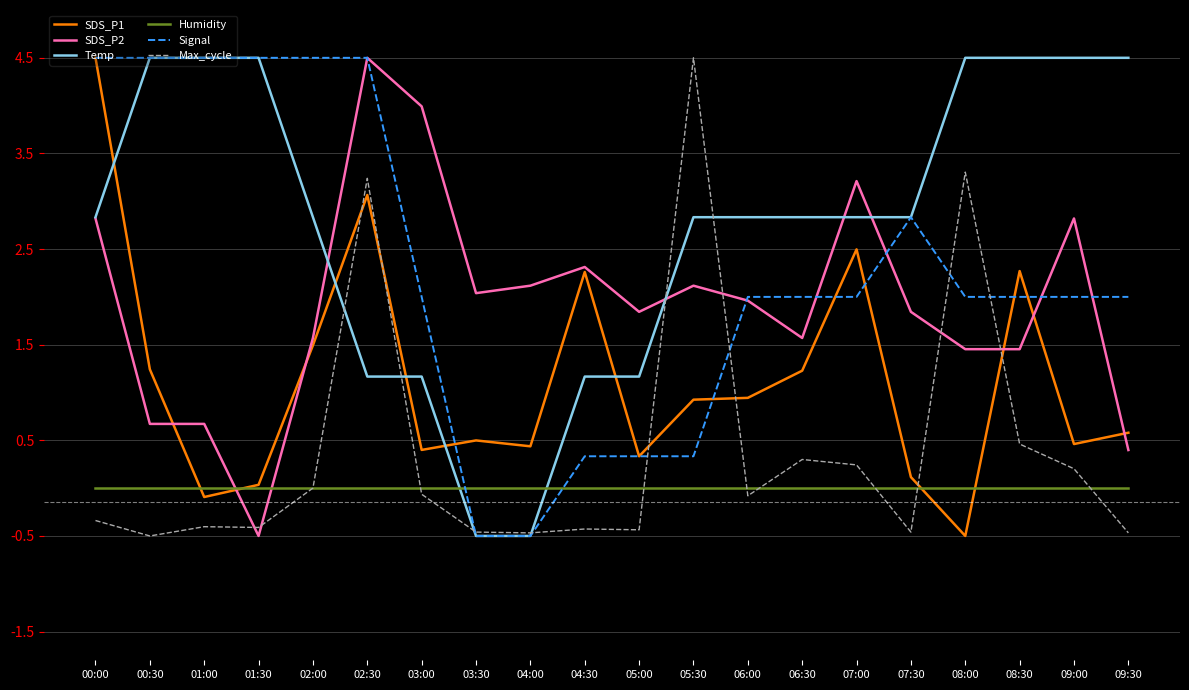

How many series are shown in this chart?

6